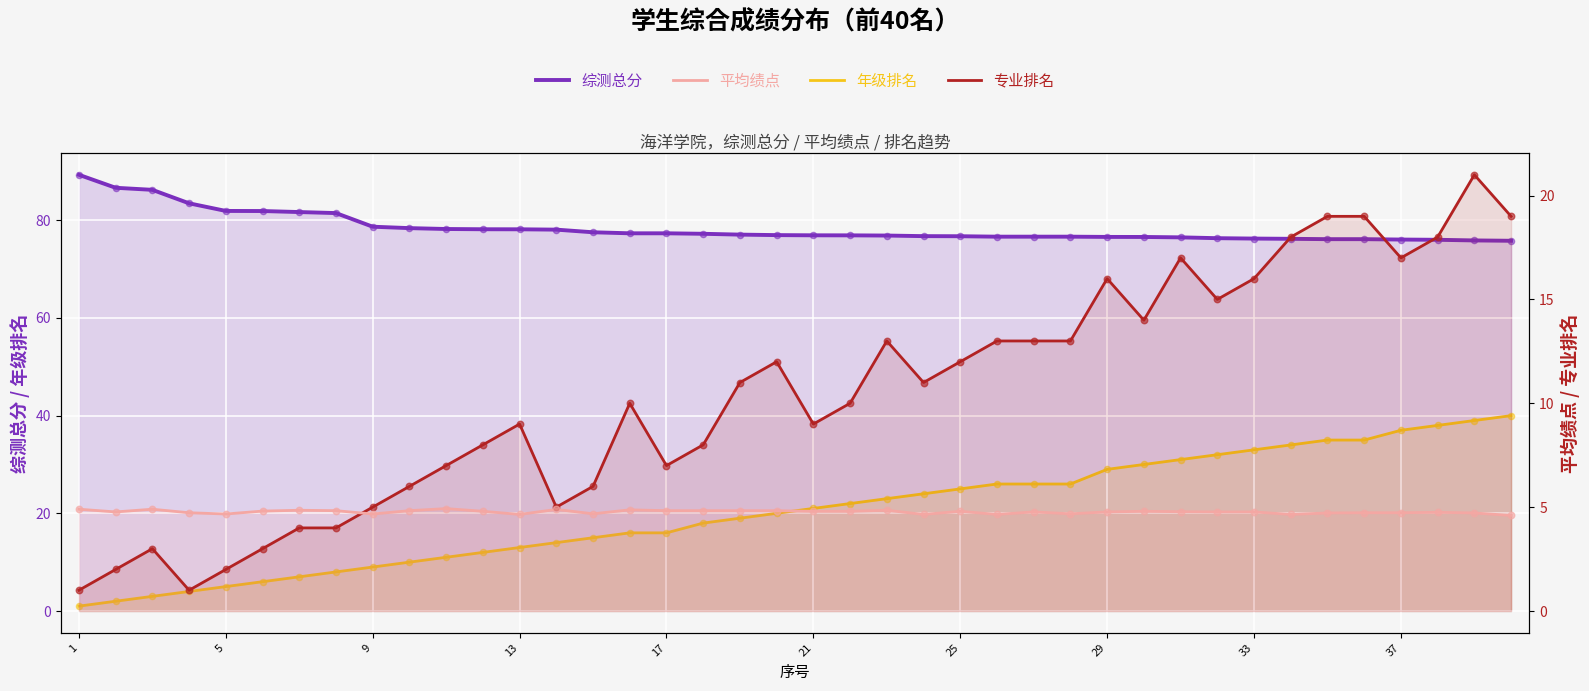

Which series reaches the minimum Y coordinate?

年级排名